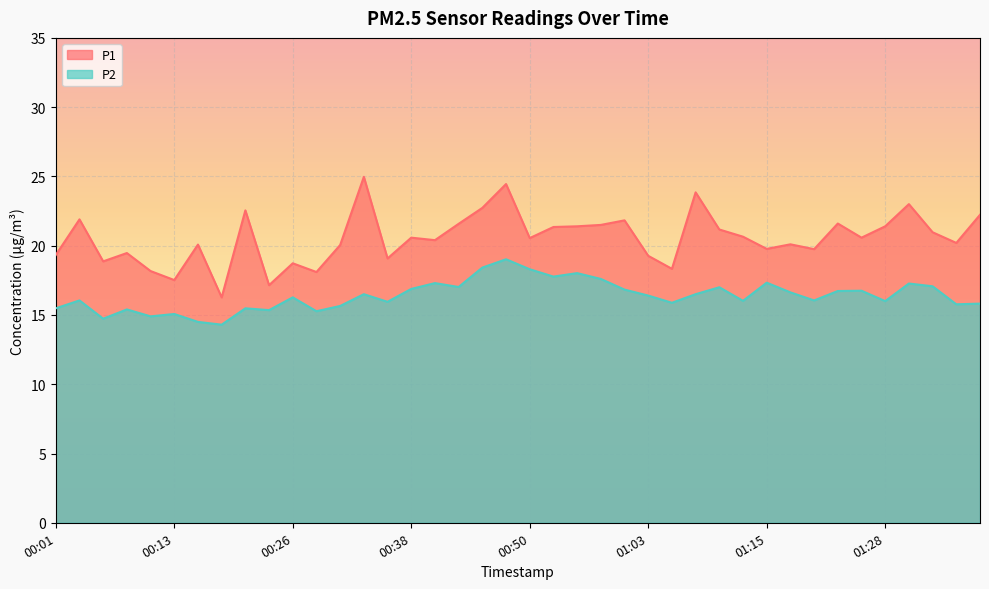

How many lines are shown in the chart?

2